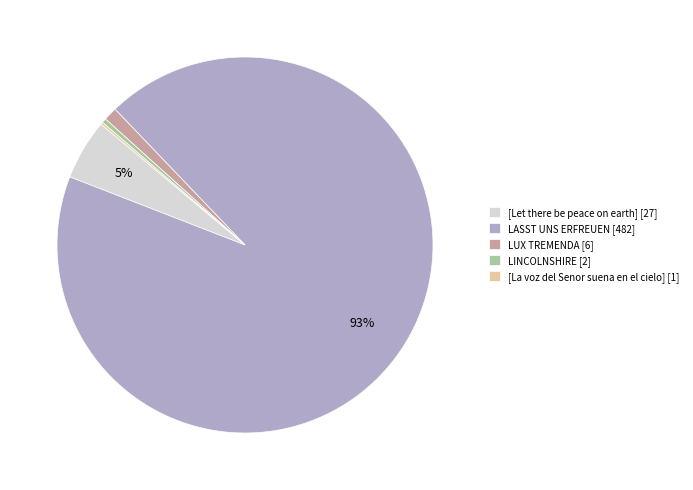

Is the sum of LINCOLNSHIRE [2] and LUX TREMENDA [6] greater than half?

No